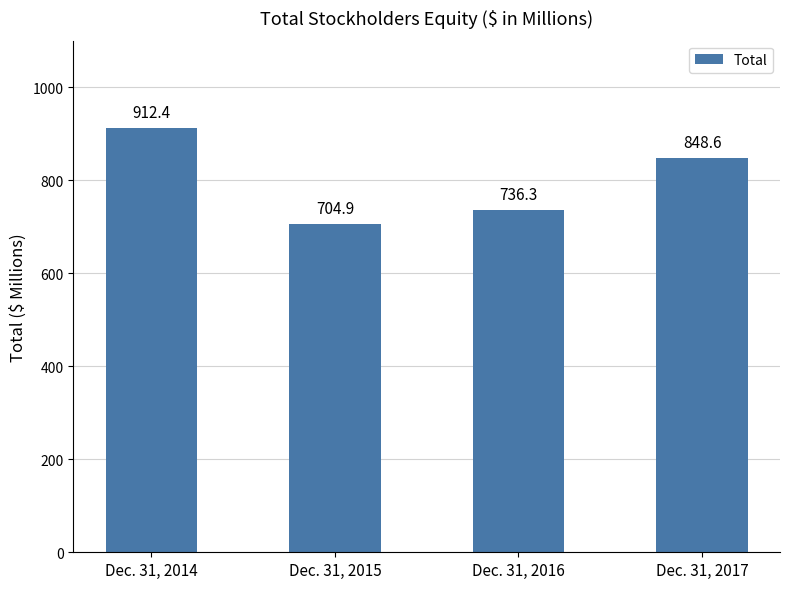

How many data points does each series have?

4